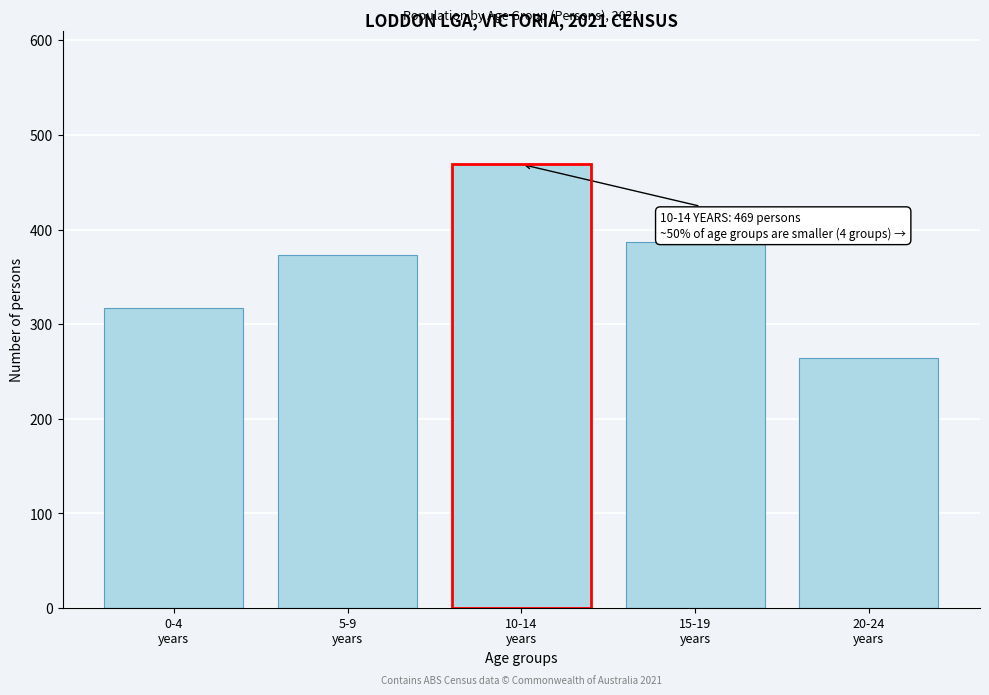

Reading left to right, transcribe all the data shown in this chart.

317	373	469	387	264